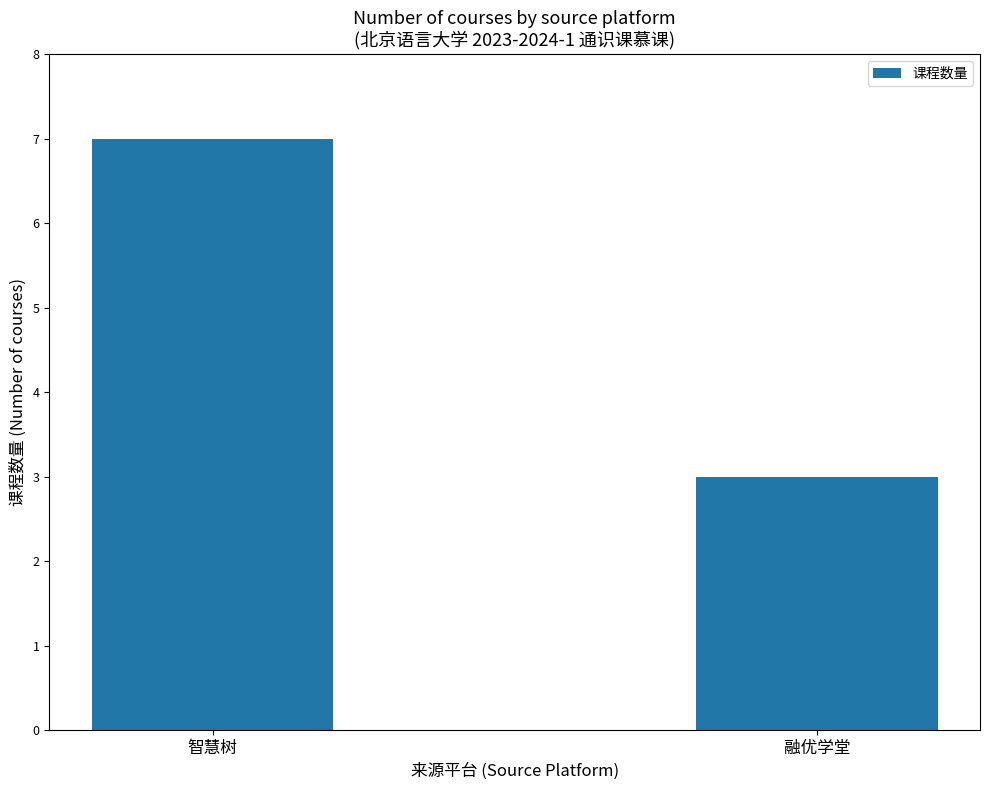

Reading left to right, extract all data points from this chart.

智慧树=7	融优学堂=3